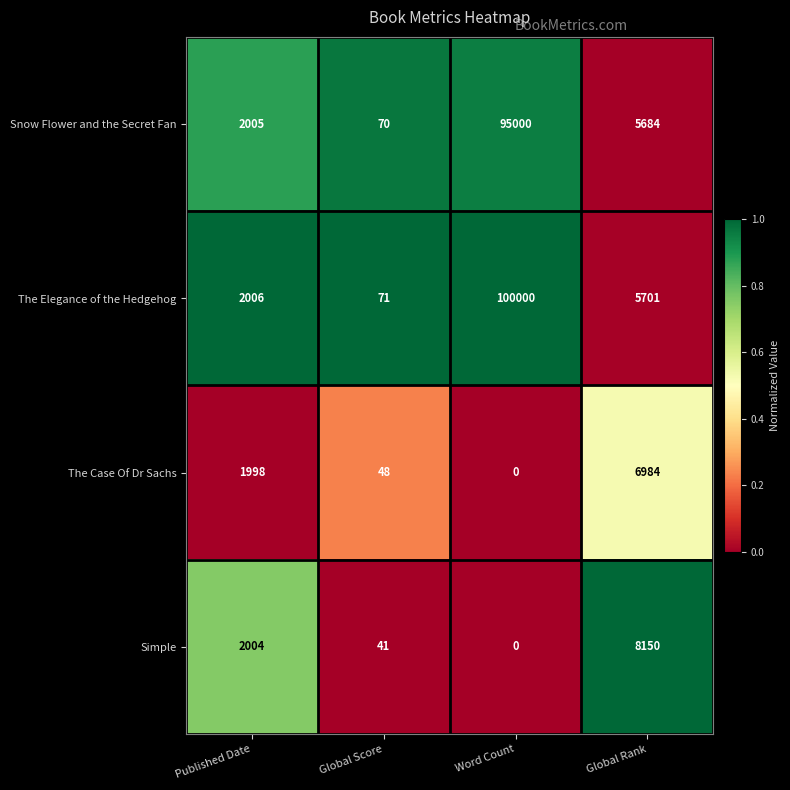

What is the spread (max minus min) of values at Published Date?

8